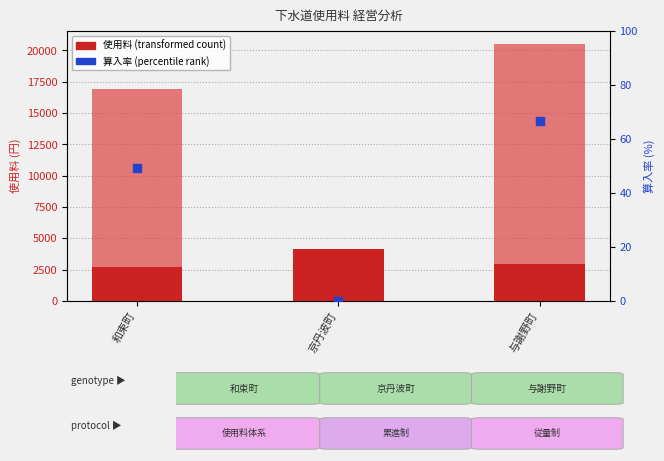

Is the value of 算入率 within sample at 与謝野町 greater than the value of 一般家庭用 20m3/月(税込) at 与謝野町?

No